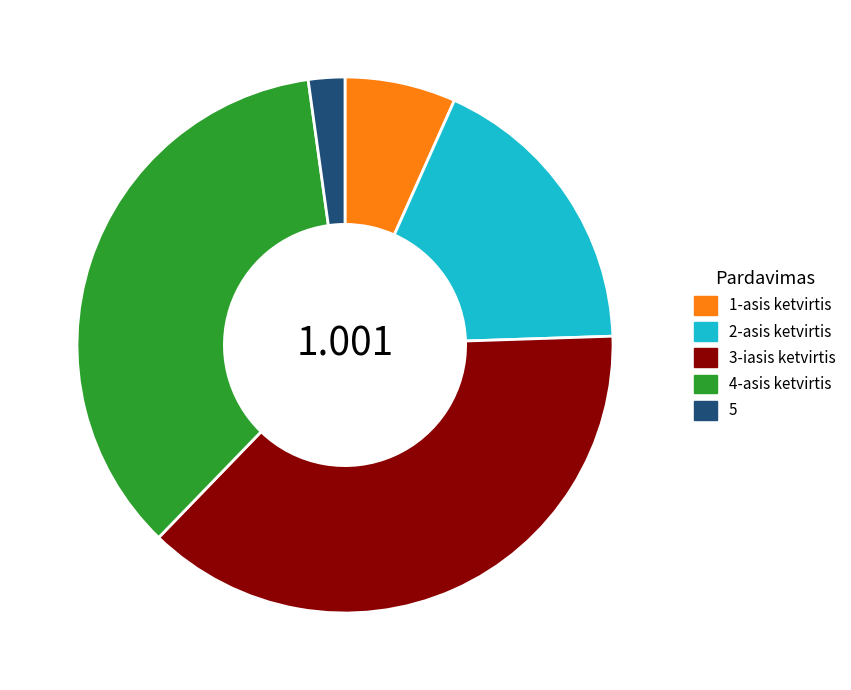

Is it true that 5 is 2% of the pie?

True